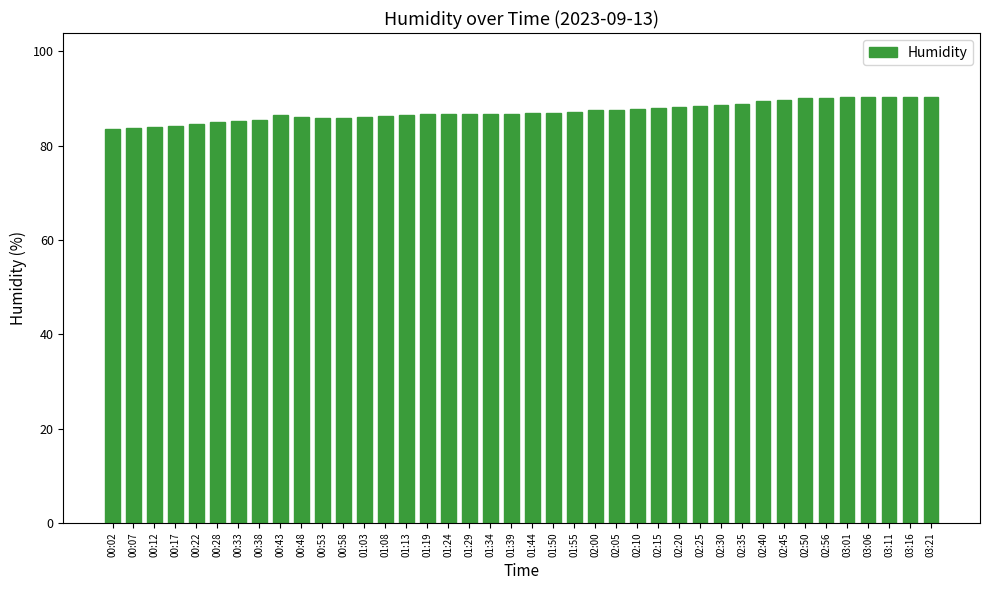

What is the value of the 23rd bar from the left?

87.2